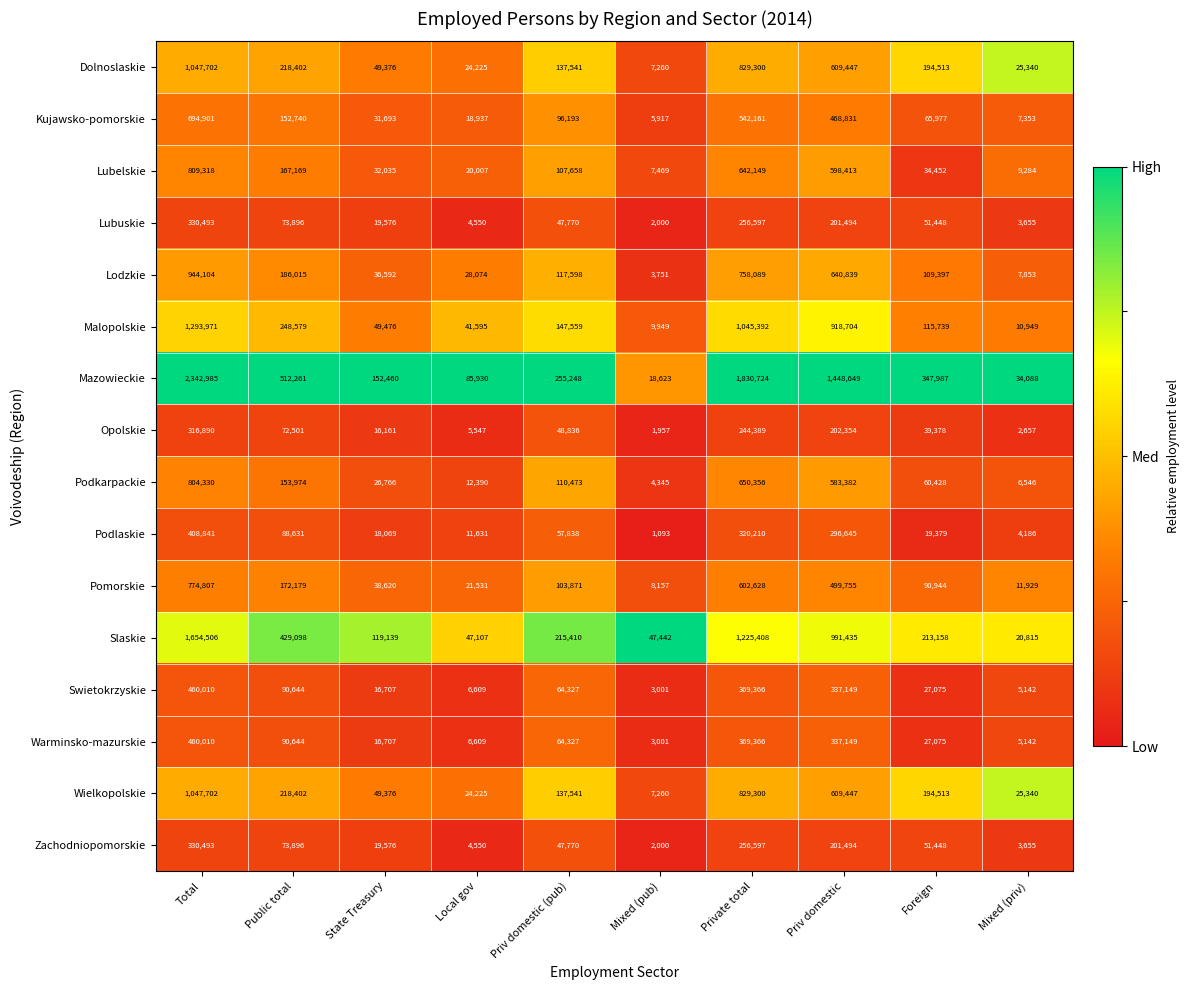

Read the Warminsko-mazurskie value at State Treasury, to the nearest 10.

16710